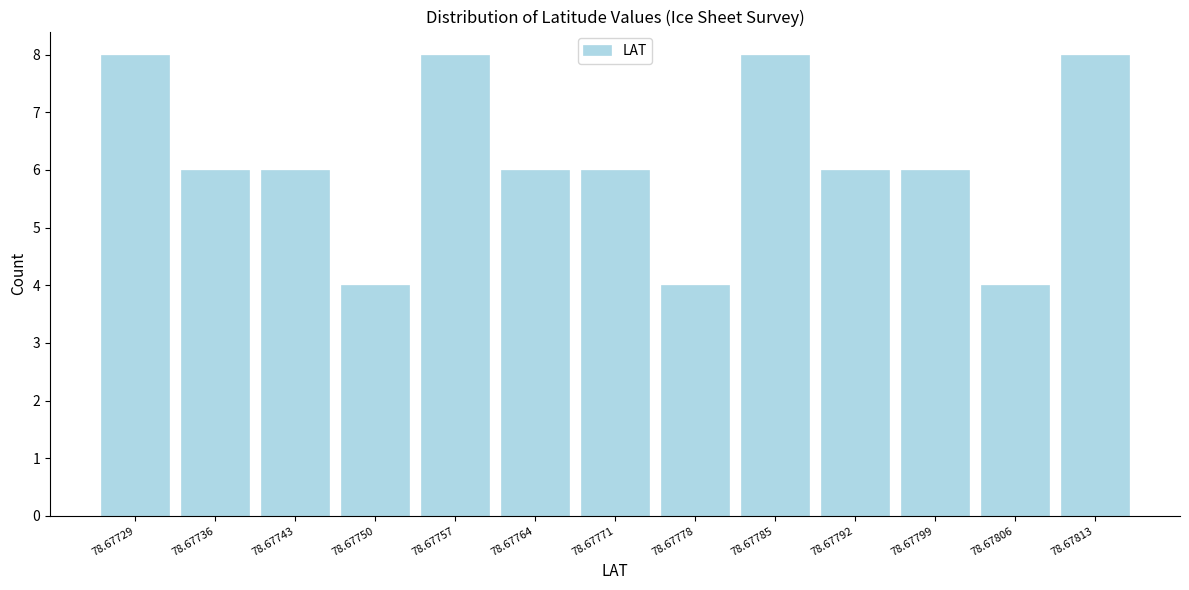

Reading right to left, list all the values displayed in this chart.

8	4	6	6	8	4	6	6	8	4	6	6	8